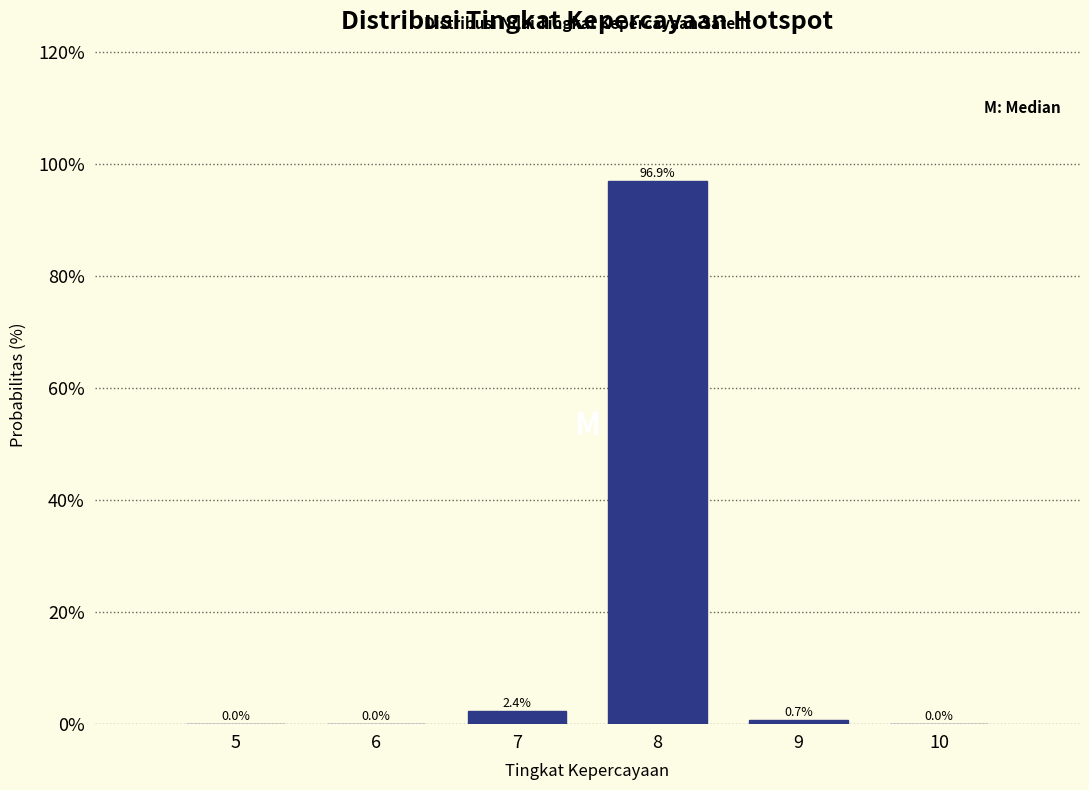

Reading right to left, what are all the values shown in this chart?

10=0.0	9=0.7	8=96.9	7=2.4	6=0.0	5=0.0